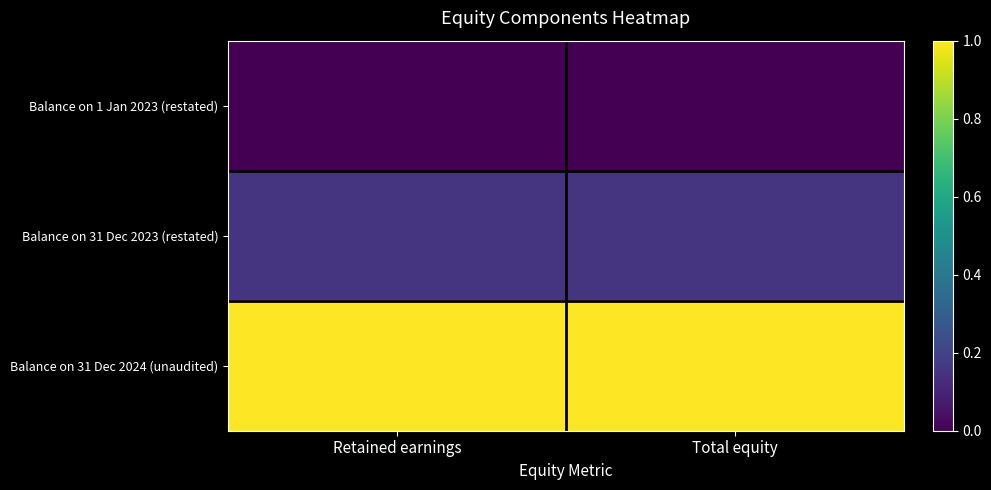

Which series has the largest total across all categories?

Balance on 31 Dec 2024 (unaudited)